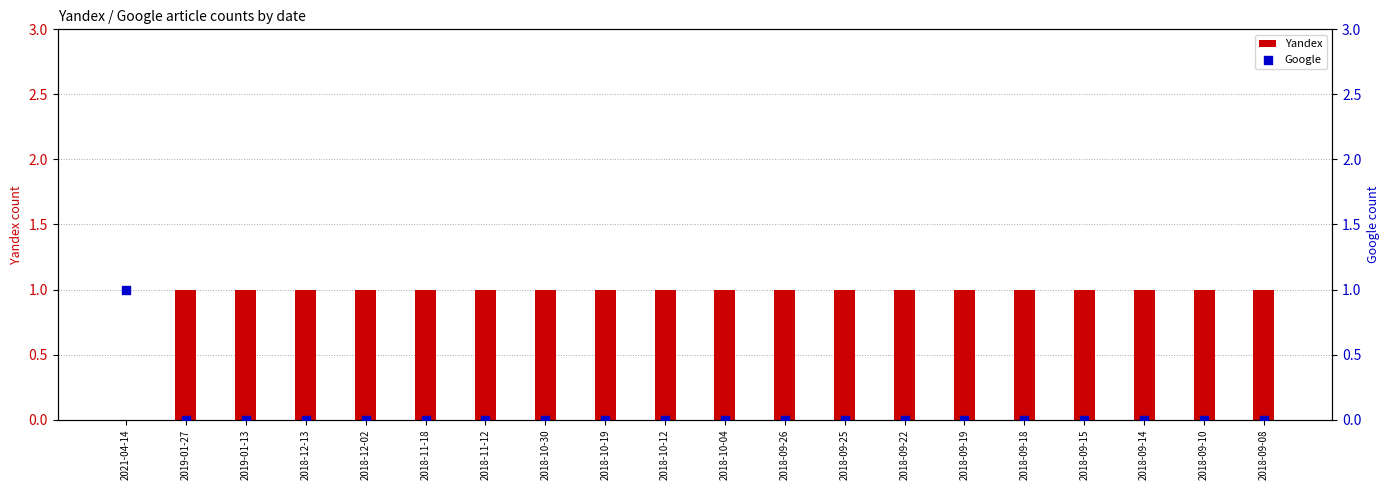

Is the value of Yandex at 2018-11-12 greater than the value of Google at 2018-09-19?

Yes